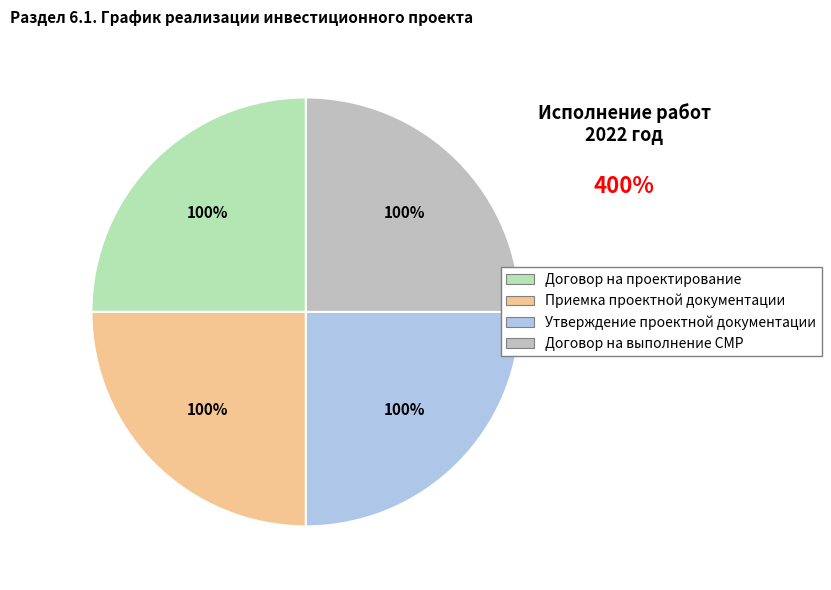

What portion of the pie excludes Приемка проектной документации заказчиком?

75.0%